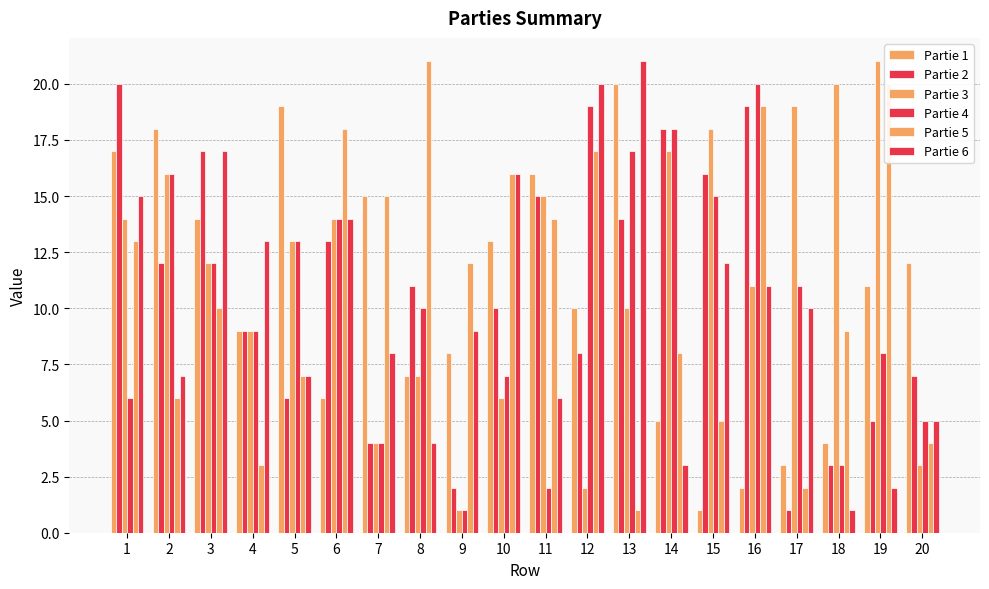

How many bars are there in total?

120